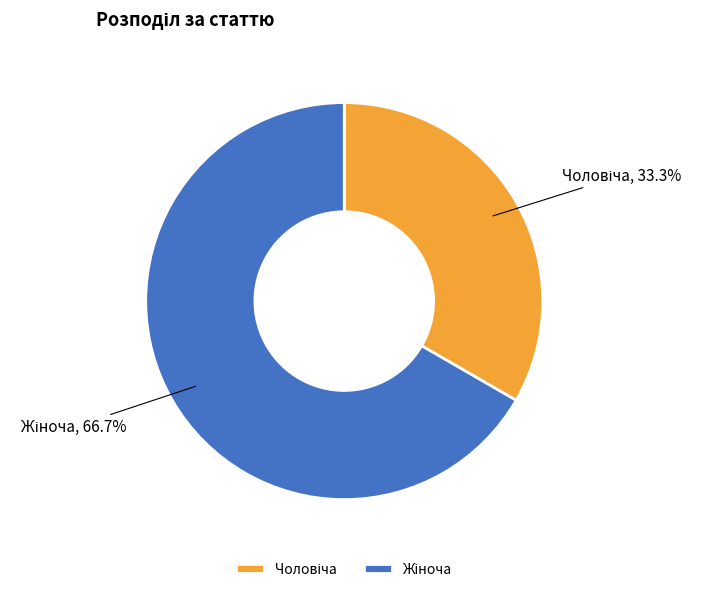

Is there a majority slice in this chart?

Yes